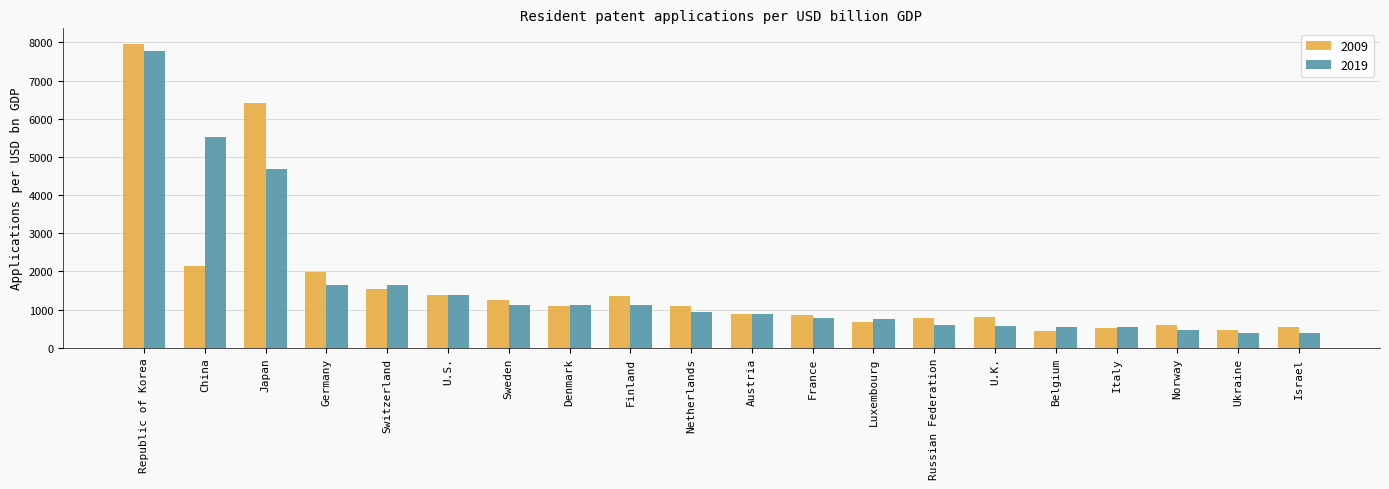

What position from the right is China?

19